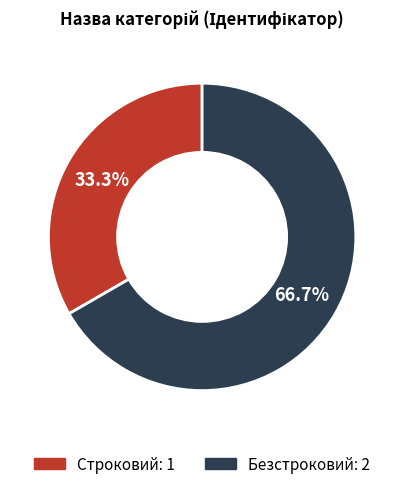

Between Строковий and Безстроковий, which is larger?

Безстроковий